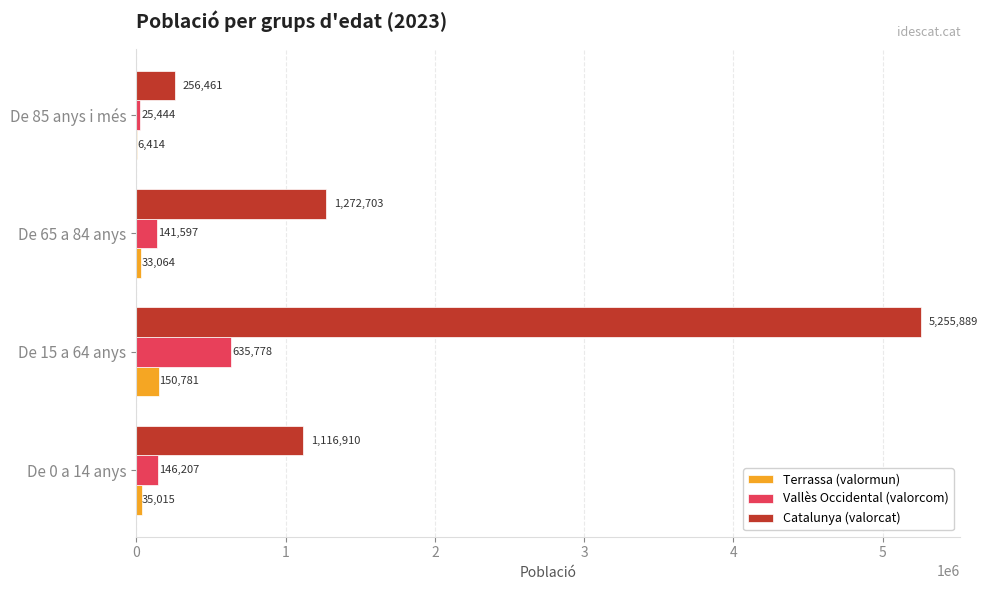

At which category does the chart reach its peak across all series?

De 15 a 64 anys